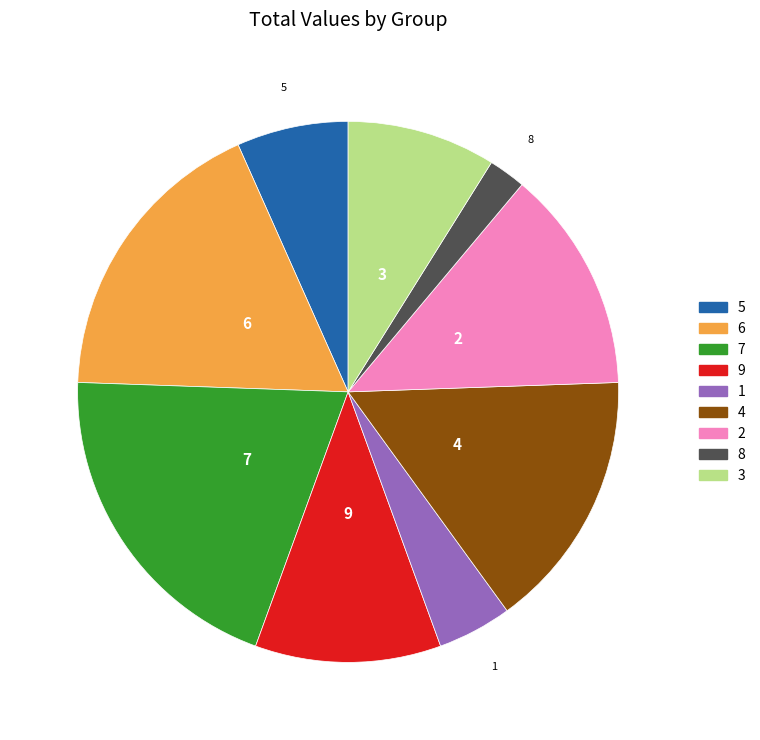

Does any single category account for the majority?

No